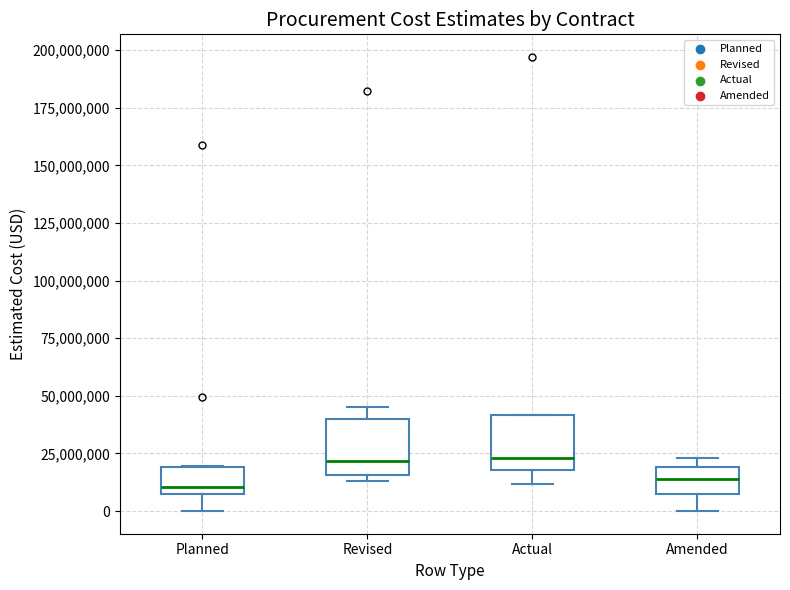

Where does the lower whisker of the box for Actual end on the y-axis? The values are not printed on the chart, so give them approximately, as read against the axis.

10000000